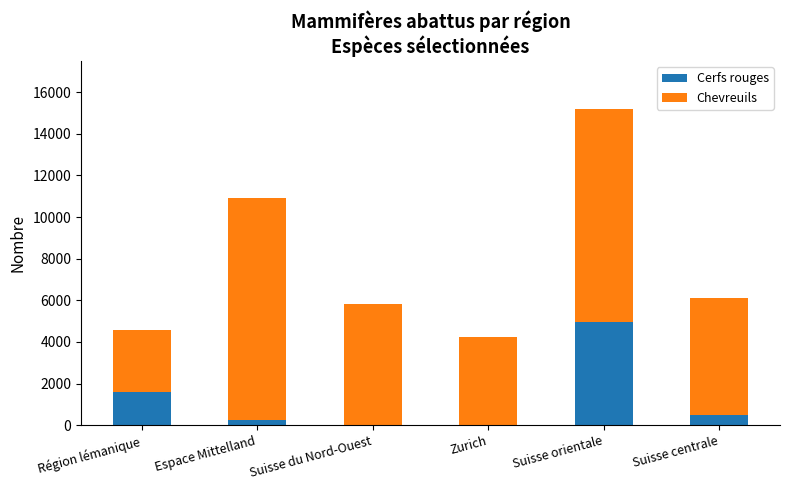

At which label does Cerfs rouges reach its peak?

Suisse orientale